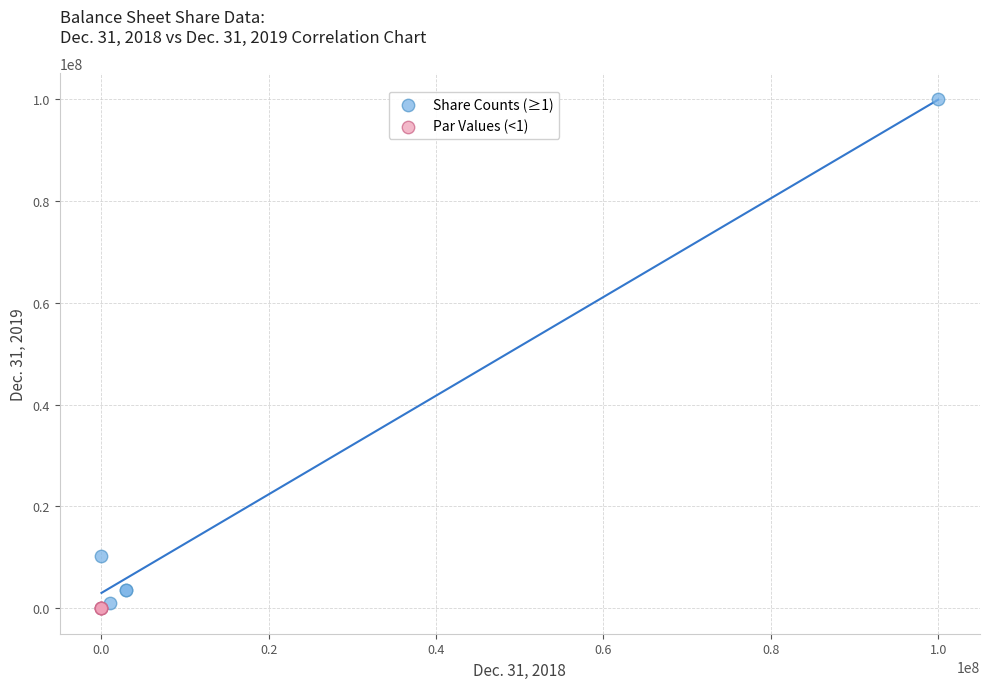

Which series reaches the maximum Y coordinate?

Share Counts (≥1)